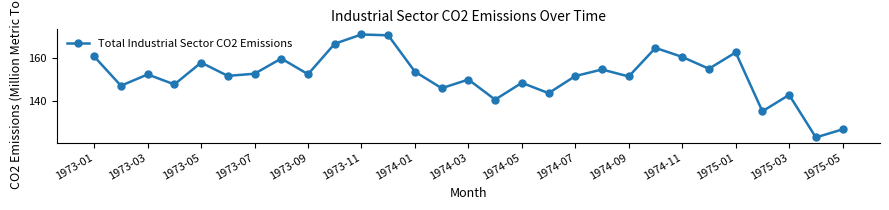

What is the maximum value shown in the chart?

170.9